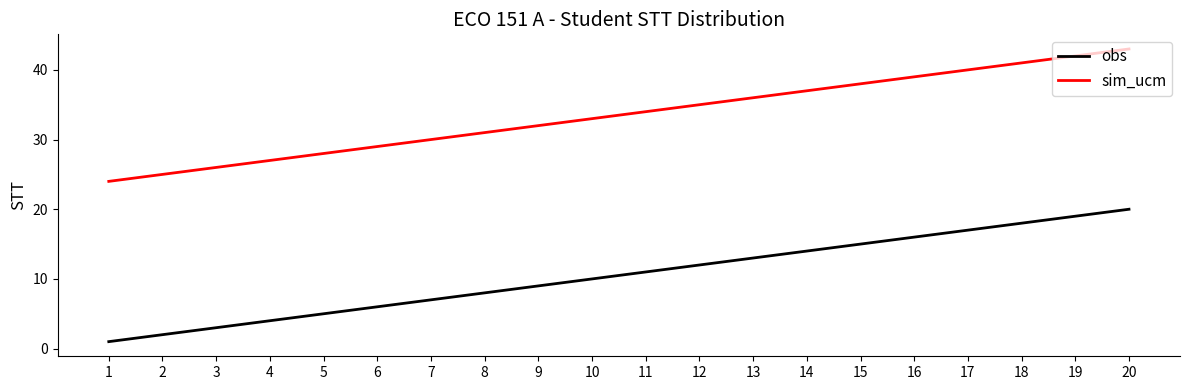

Rank the categories by sim_ucm value from lowest to highest.

1, 2, 3, 4, 5, 6, 7, 8, 9, 10, 11, 12, 13, 14, 15, 16, 17, 18, 19, 20